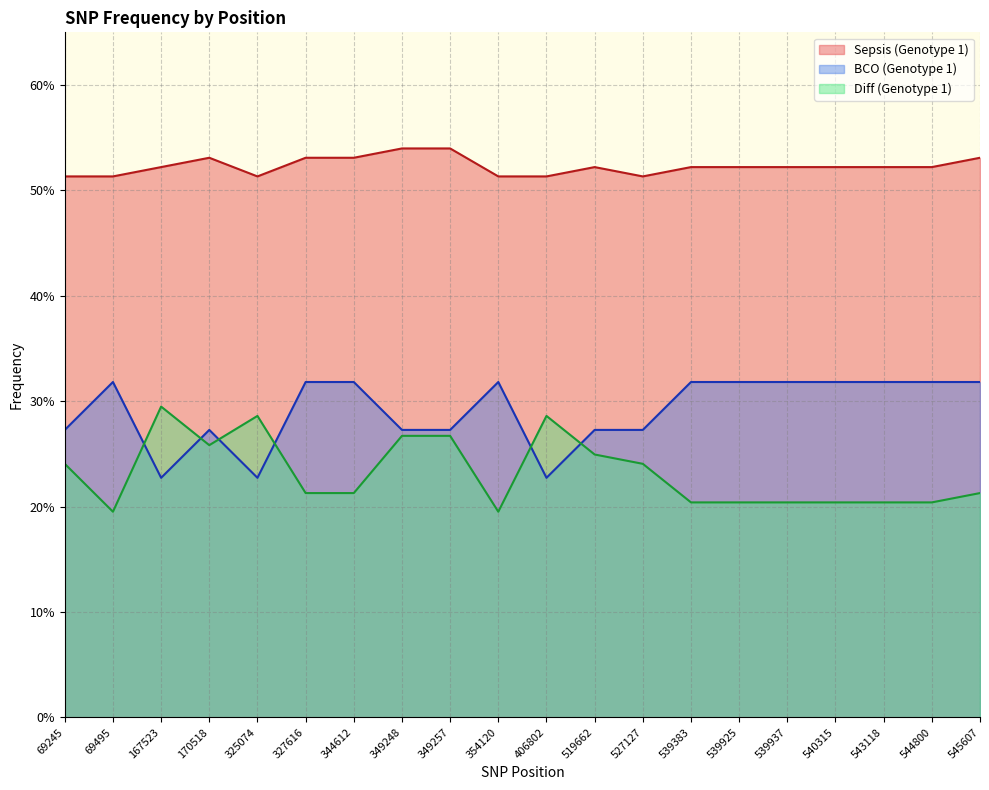

What value does the Diff (Genotype 1) series have at 69495?

0.2